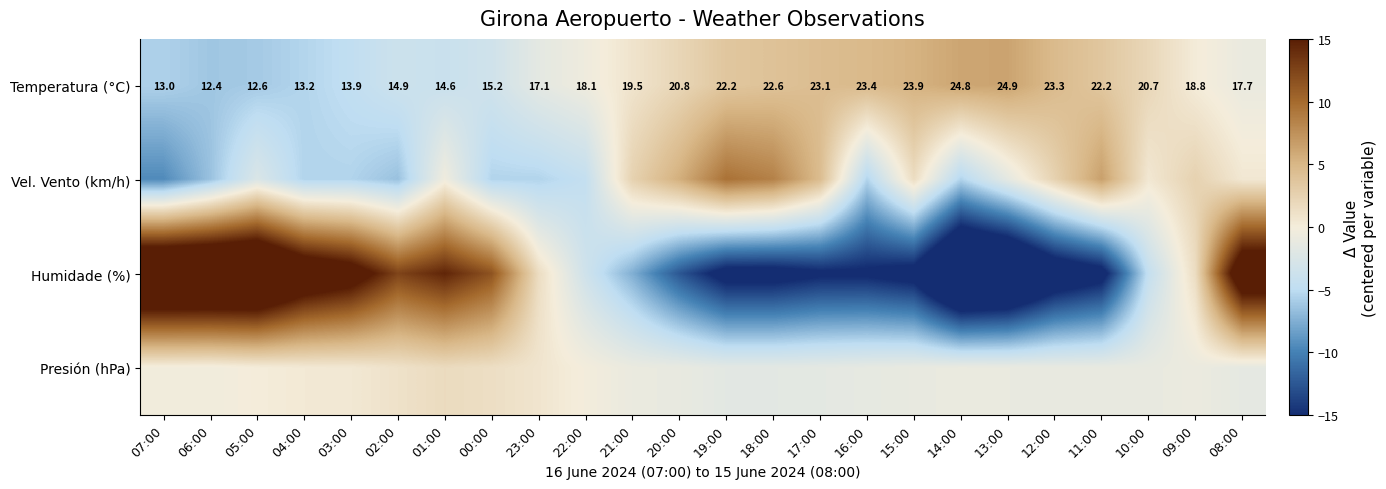

How many series are shown in this chart?

4